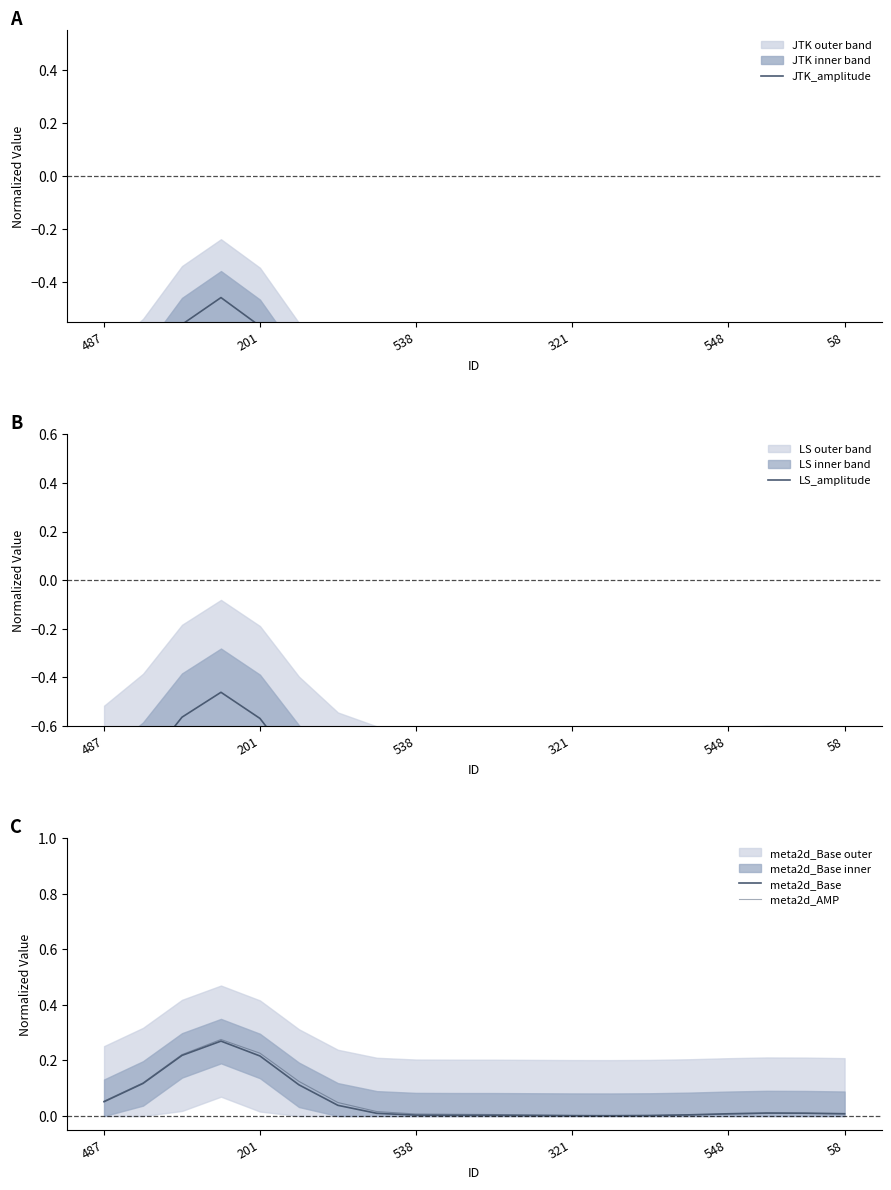

Reading left to right, list all the values displayed in this chart.

JTK_amplitude: -0.9	-0.8	-0.6	-0.5	-0.6	-0.8	-0.9	-1.0	-1.0	-1.0	-1.0	-1.0	-1.0	-1.0	-1.0	-1.0	-1.0	-1.0	-1.0	-1.0
LS_amplitude: -0.9	-0.8	-0.6	-0.5	-0.6	-0.8	-0.9	-1.0	-1.0	-1.0	-1.0	-1.0	-1.0	-1.0	-1.0	-1.0	-1.0	-1.0	-1.0	-1.0
meta2d_Base: 0.1	0.1	0.2	0.3	0.2	0.1	0.0	0.0	0.0	0.0	0.0	0.0	0.0	0.0	0.0	0.0	0.0	0.0	0.0	0.0
meta2d_AMP: 0.1	0.1	0.2	0.3	0.2	0.1	0.0	0.0	0.0	0.0	0.0	0.0	0.0	0.0	0.0	0.0	0.0	0.0	0.0	0.0